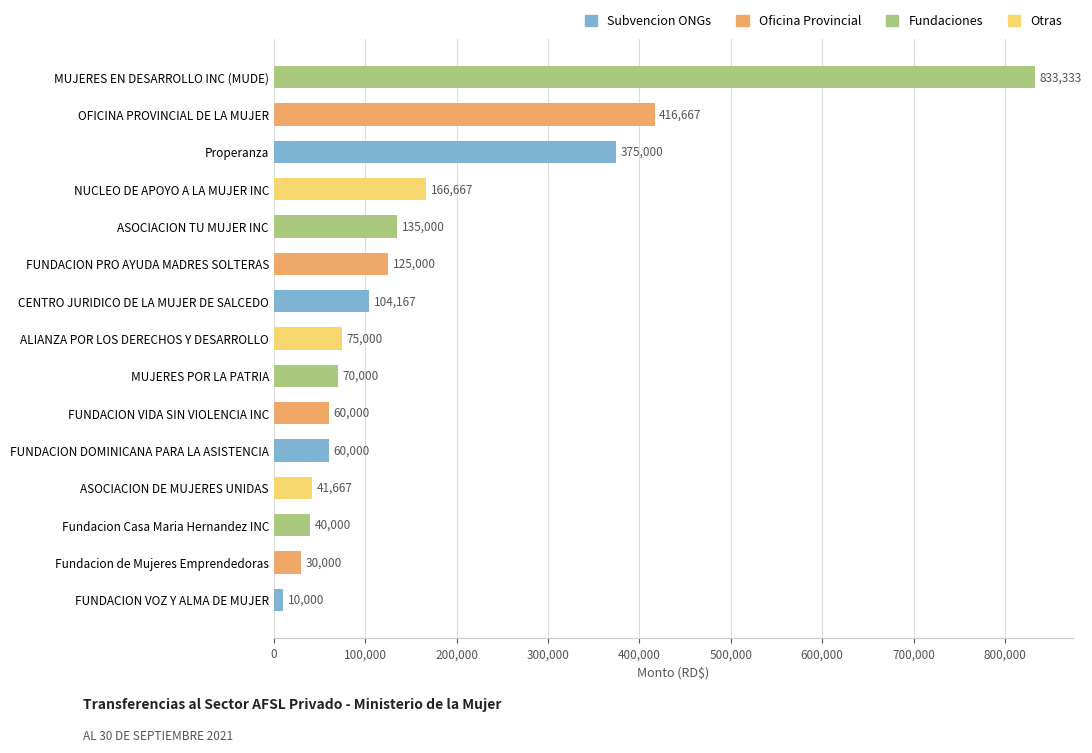

At which label is the value closest to 421666?

OFICINA PROVINCIAL DE LA MUJER